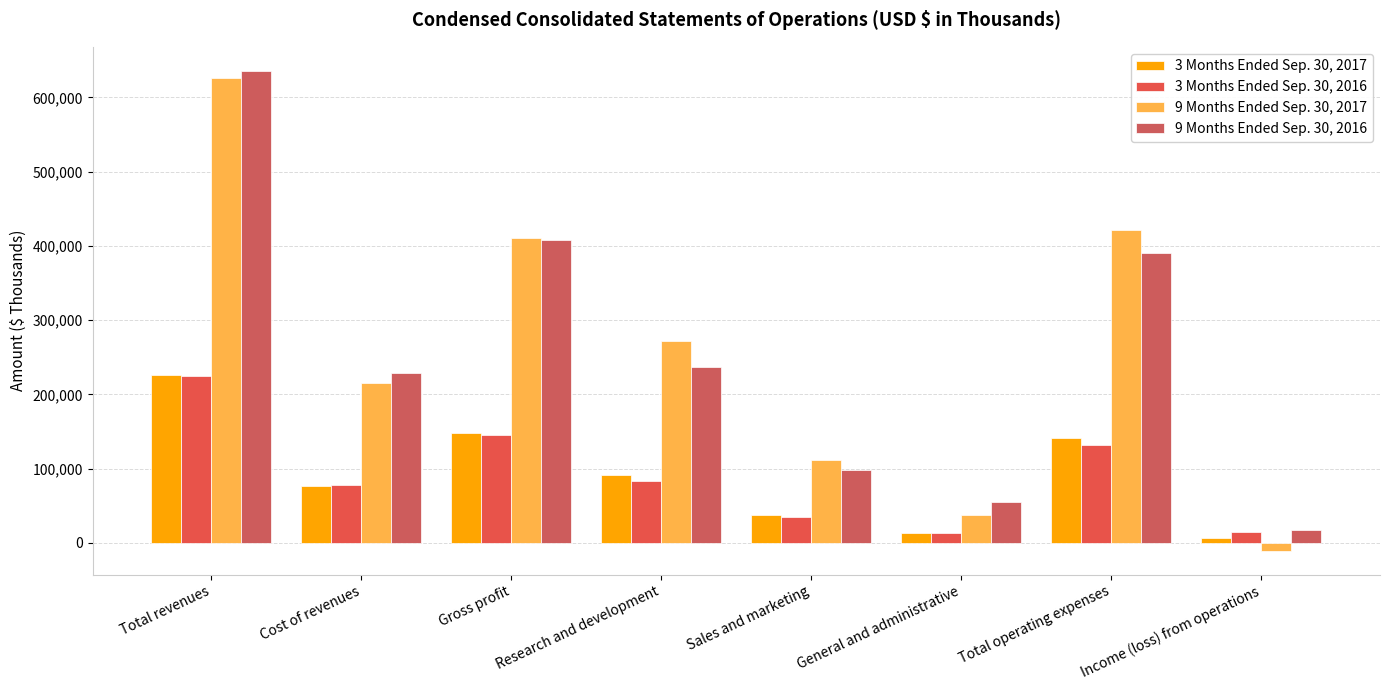

List the labels in order of 9 Months Ended Sep. 30, 2017 value, smallest first.

Income (loss) from operations, General and administrative, Sales and marketing, Cost of revenues, Research and development, Gross profit, Total operating expenses, Total revenues